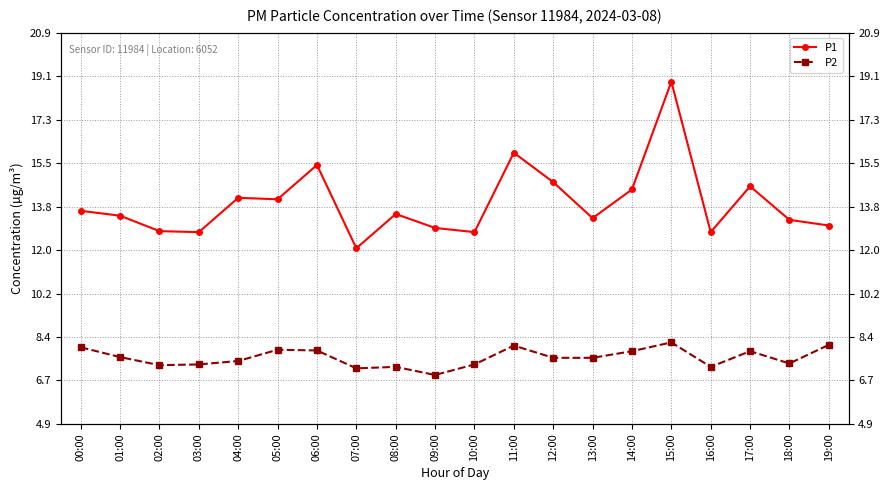

How many interior local peaks does the P2 series have?

5